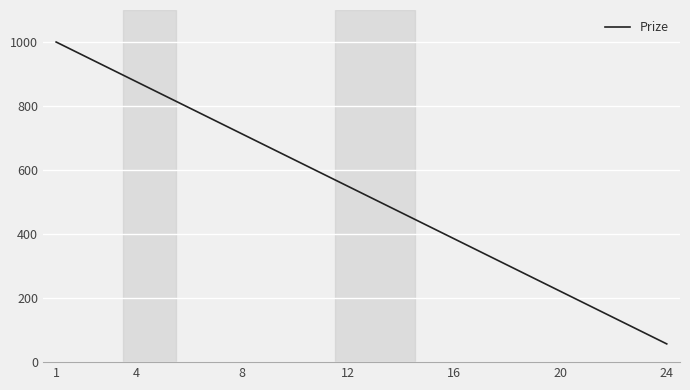

What is the difference between the maximum and minimum values?

943